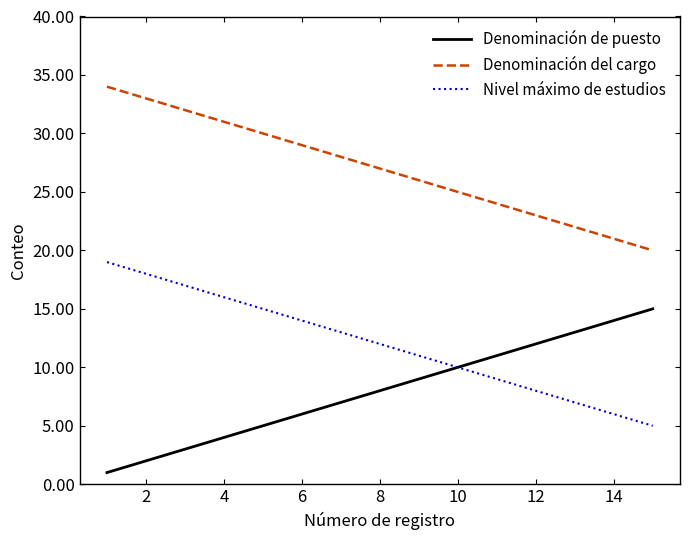

What is the average value of the Denominación del cargo series?

27